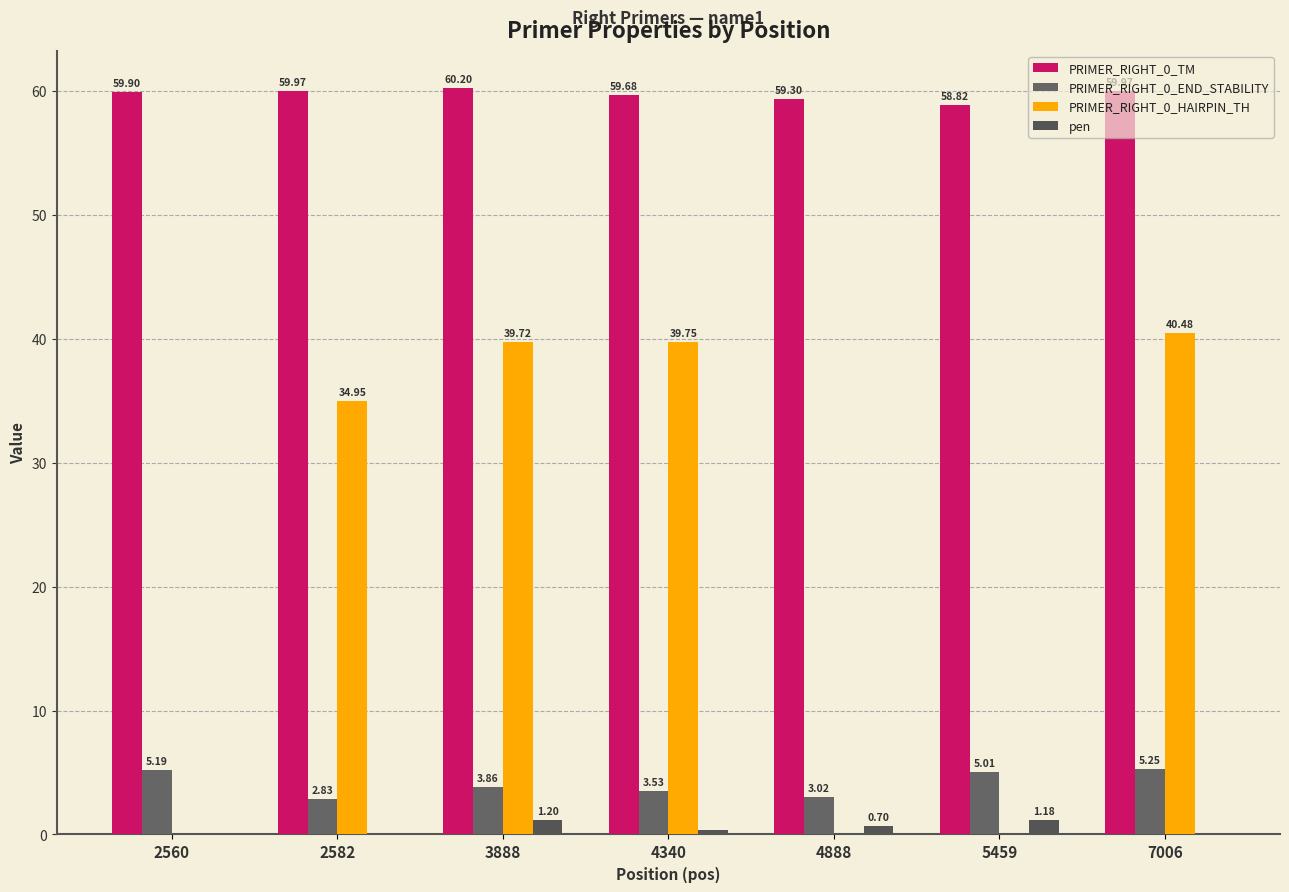

How many groups of bars are there?

7